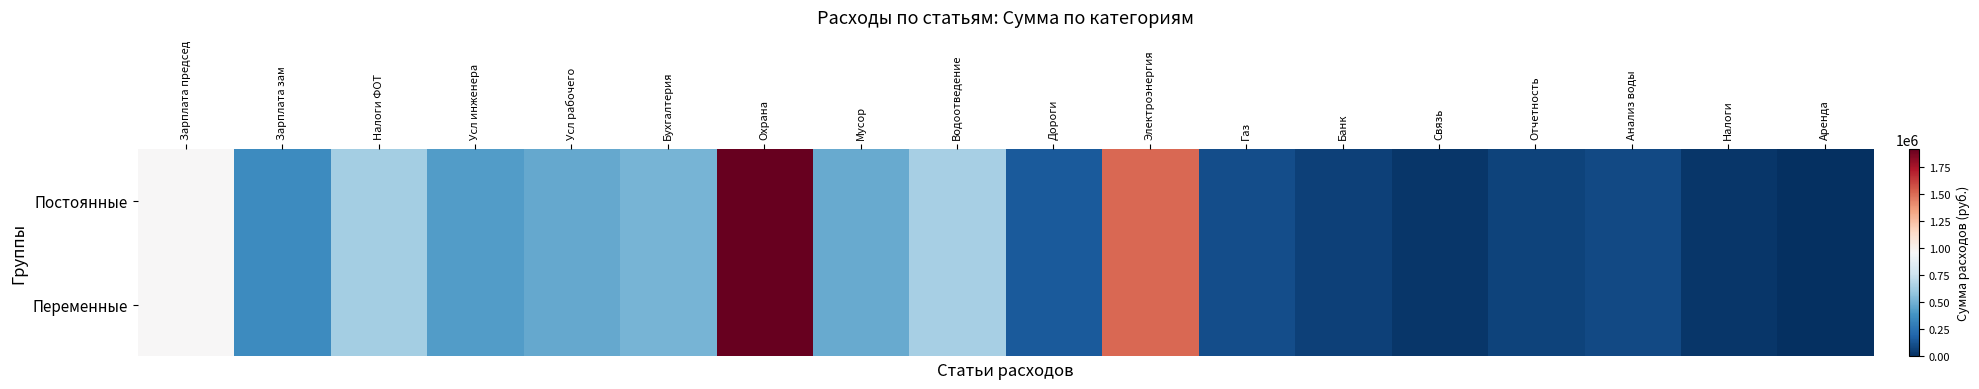

Count the number of categories in the chart.

18